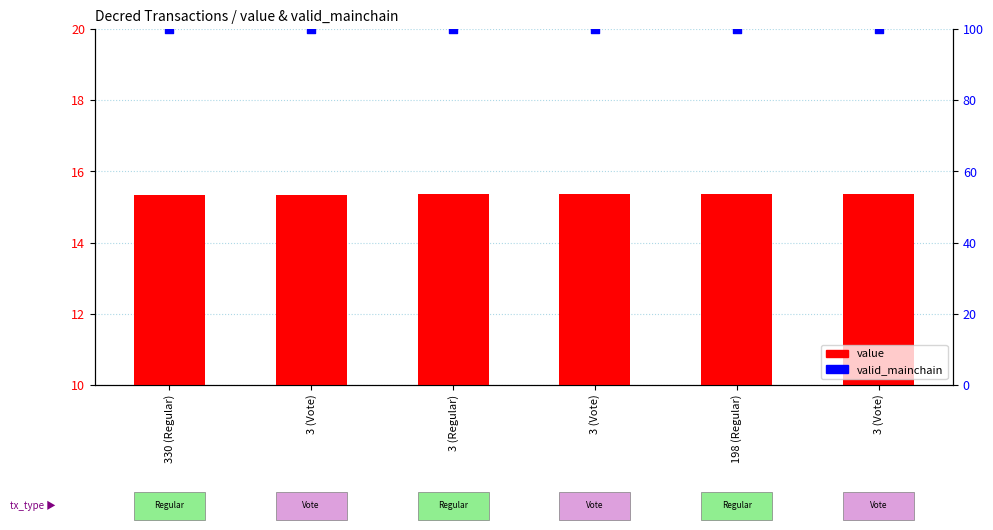

Is the value of value at 3 (Regular) greater than the value of valid_mainchain at 3 (Vote)?

No